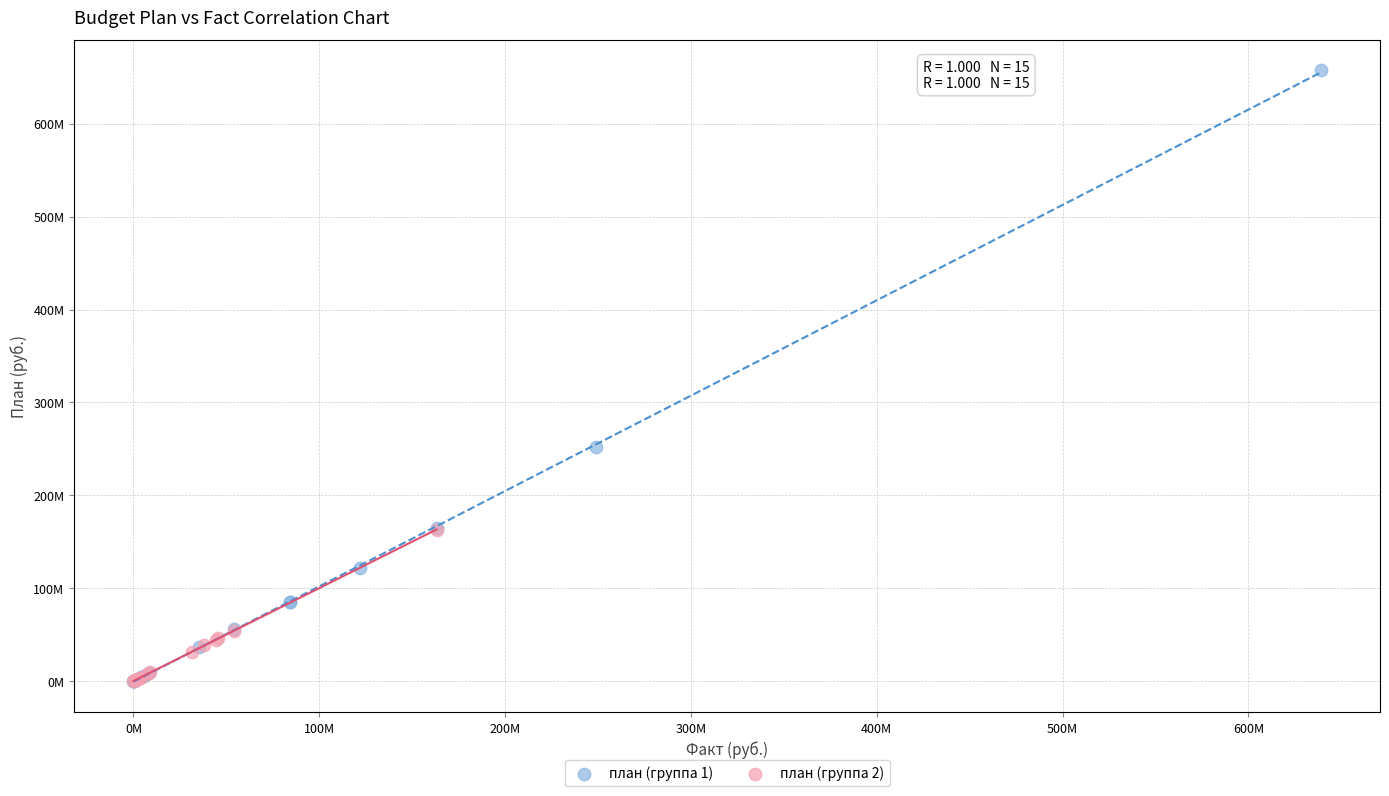

What are all the series names shown in the legend?

план (группа 1), план (группа 2)